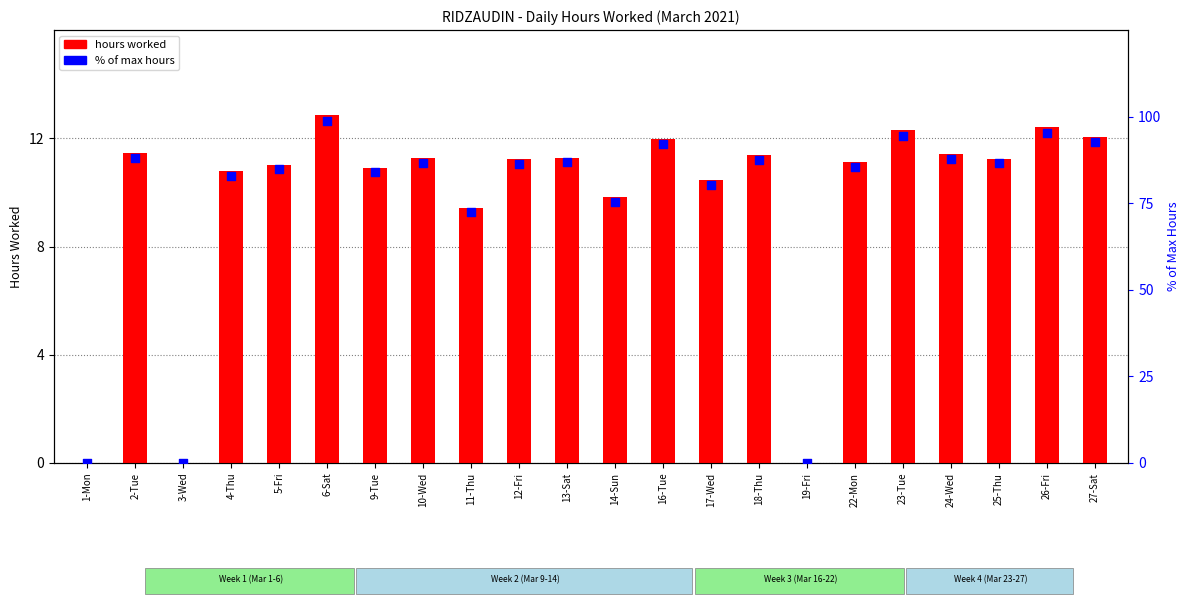

At which category is the sum across all series the highest?

6-Sat